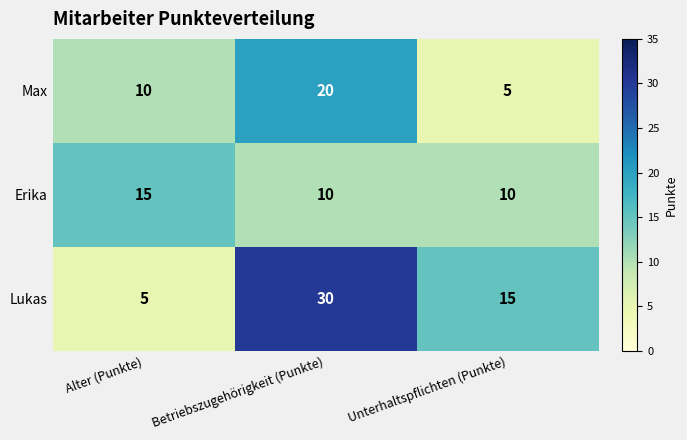

Which series has the largest range (max minus min)?

Lukas